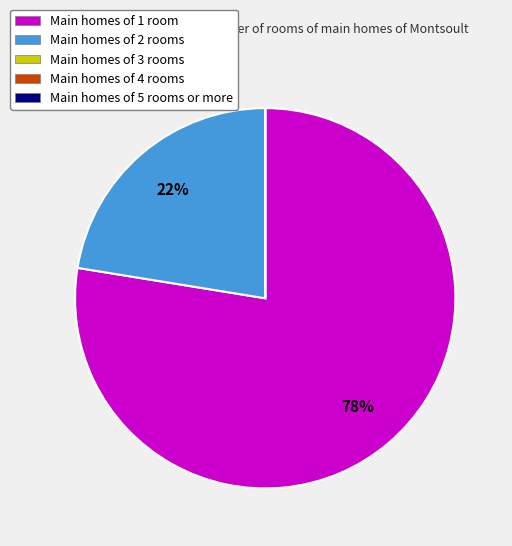

True or false: Main homes of 1 room accounts for 71% of the total.

False